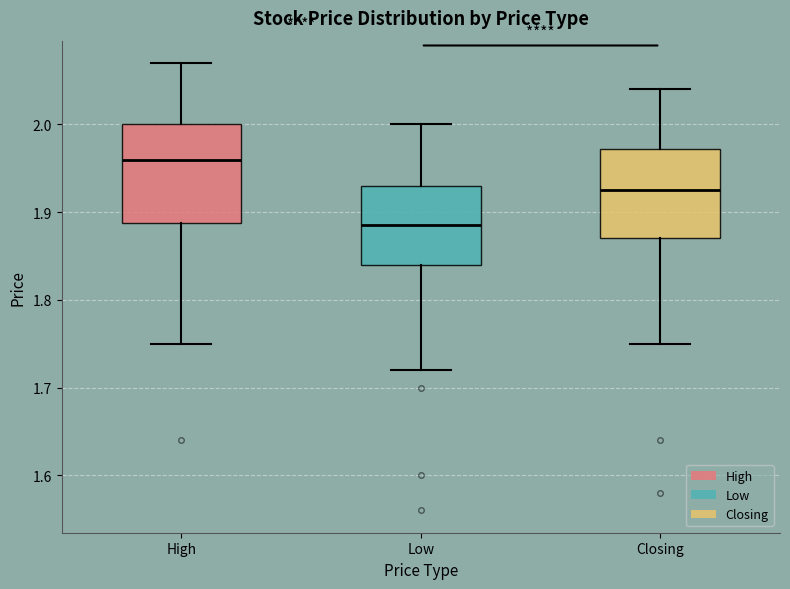

Reading left to right, transcribe this box plot: for each box, give where its median line is, the range the box spans, and where its two whiskers end, as read against the y-axis. The values are not printed on the chart, so give them approximately, as read against the axis.

High: median 1.96, box 1.89 to 2.00, whiskers 1.75 to 2.07
Low: median 1.89, box 1.84 to 1.93, whiskers 1.72 to 2.00
Closing: median 1.93, box 1.87 to 1.97, whiskers 1.75 to 2.04